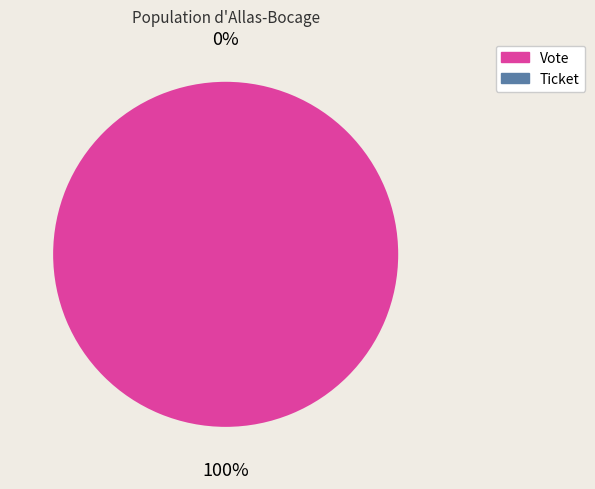

Which slice represents more than half of the pie?

Vote